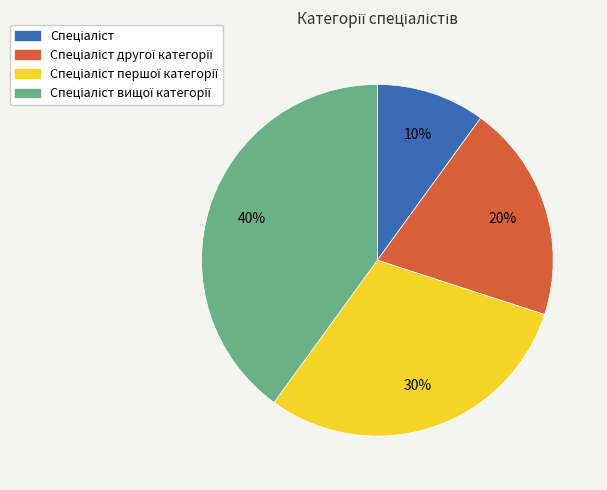

Does any single category account for the majority?

No